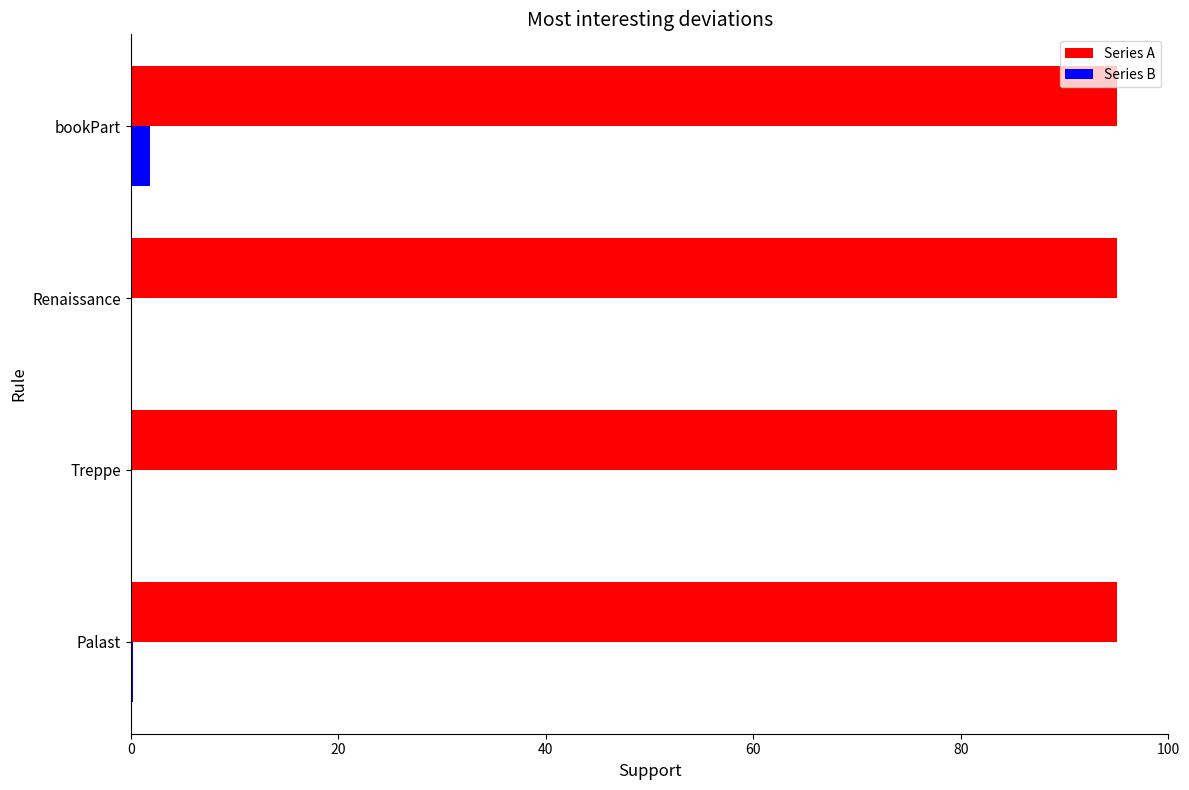

The value of Series A at Palast is 147.9. True or false?

False